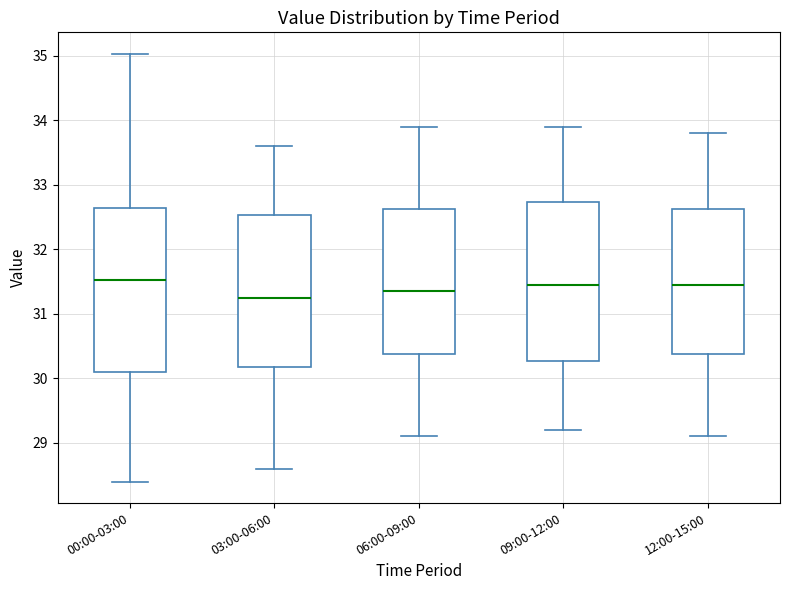

Reading left to right, transcribe this box plot: for each box, give where its median line is, the range the box spans, and where its two whiskers end, as read against the y-axis. The values are not printed on the chart, so give them approximately, as read against the axis.

00:00-03:00: median 31.5, box 30.1 to 32.6, whiskers 28.4 to 35.0
03:00-06:00: median 31.3, box 30.2 to 32.5, whiskers 28.6 to 33.6
06:00-09:00: median 31.4, box 30.4 to 32.6, whiskers 29.1 to 33.9
09:00-12:00: median 31.5, box 30.3 to 32.7, whiskers 29.2 to 33.9
12:00-15:00: median 31.5, box 30.4 to 32.6, whiskers 29.1 to 33.8